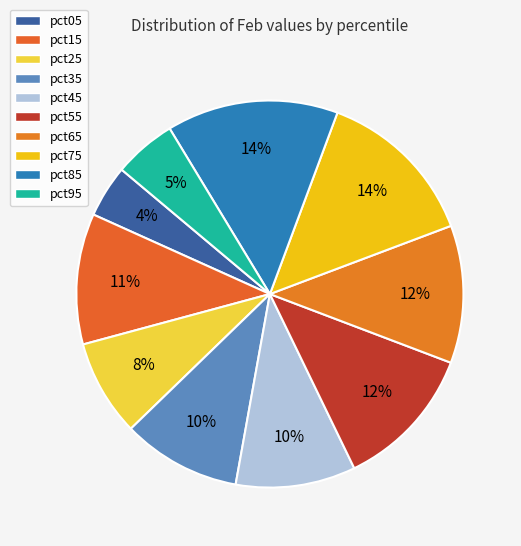

To the nearest percent, what is the combined percentage of pct55 and pct05?

16%